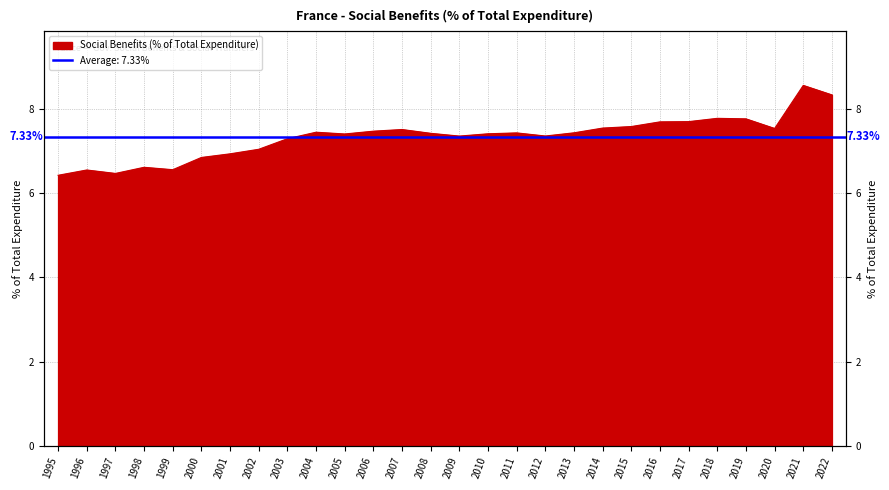

Reading left to right, list all the values displayed in this chart.

6.4	6.5	6.5	6.6	6.6	6.8	6.9	7.0	7.3	7.4	7.4	7.5	7.5	7.4	7.4	7.4	7.4	7.4	7.4	7.5	7.6	7.7	7.7	7.8	7.8	7.5	8.6	8.3